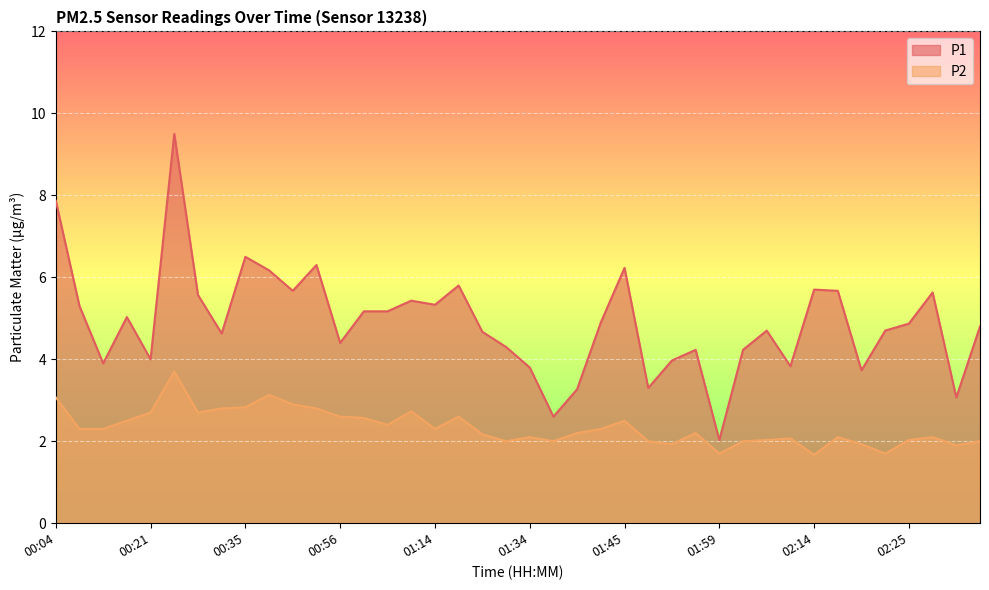

What is the spread (max minus min) of values at 01:42?

2.6